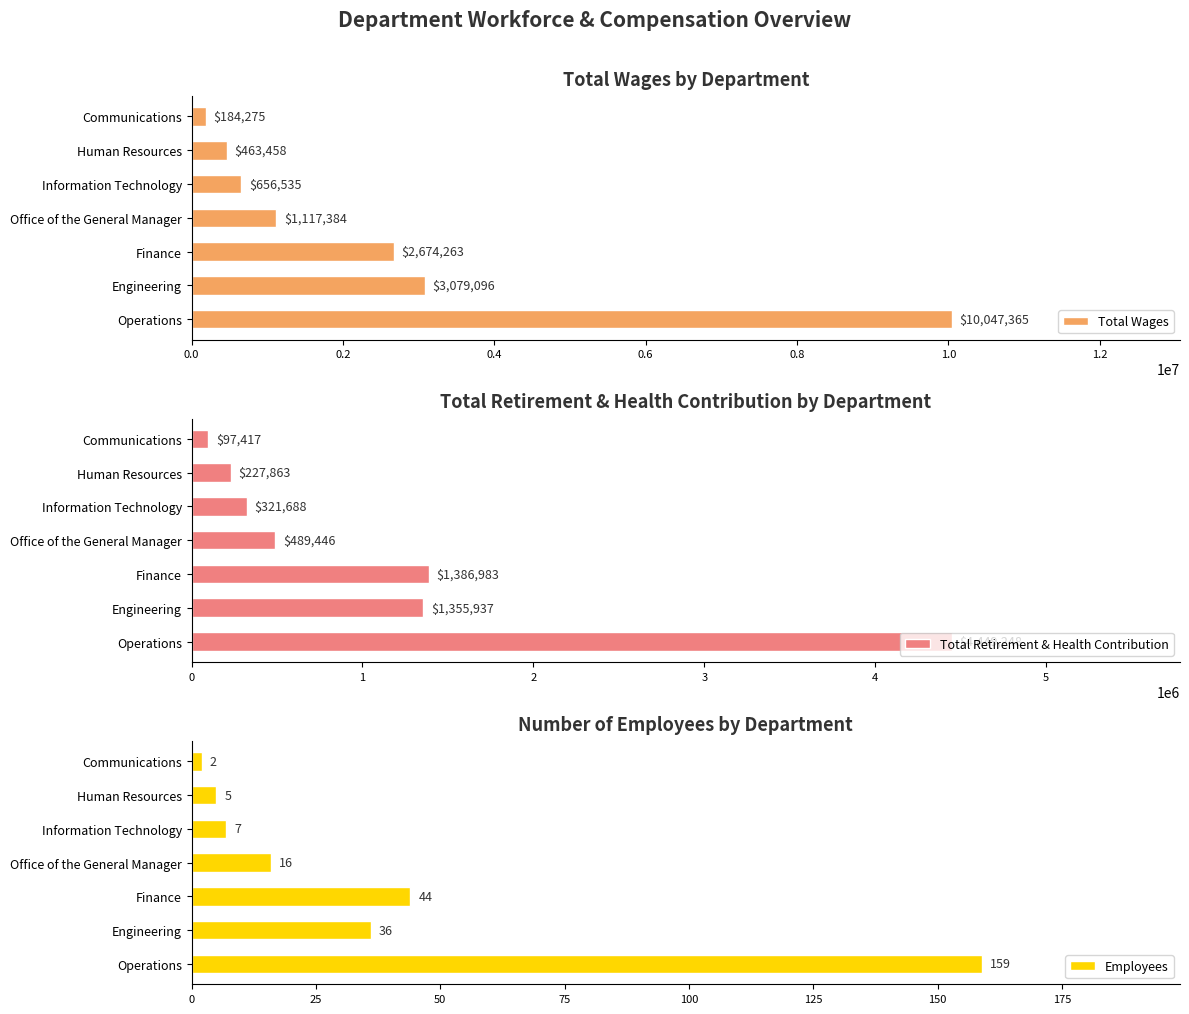

What is the sum of the Total Wages values at Communications and Human Resources?

647733